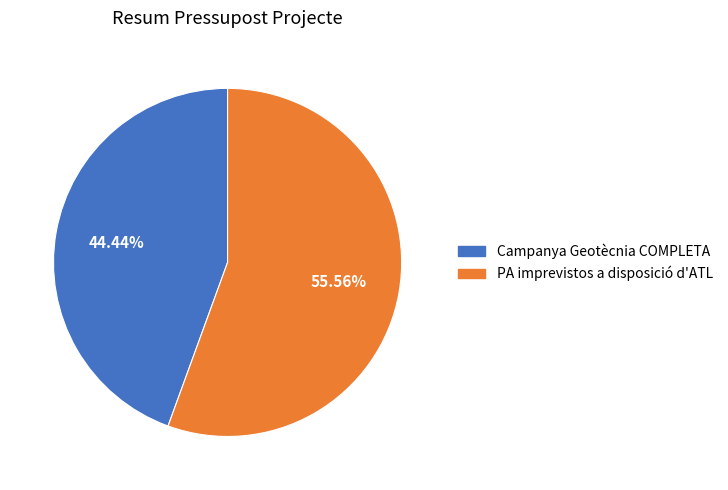

Which has a higher value, PA imprevistos a disposició d'ATL or Campanya Geotècnia COMPLETA?

PA imprevistos a disposició d'ATL